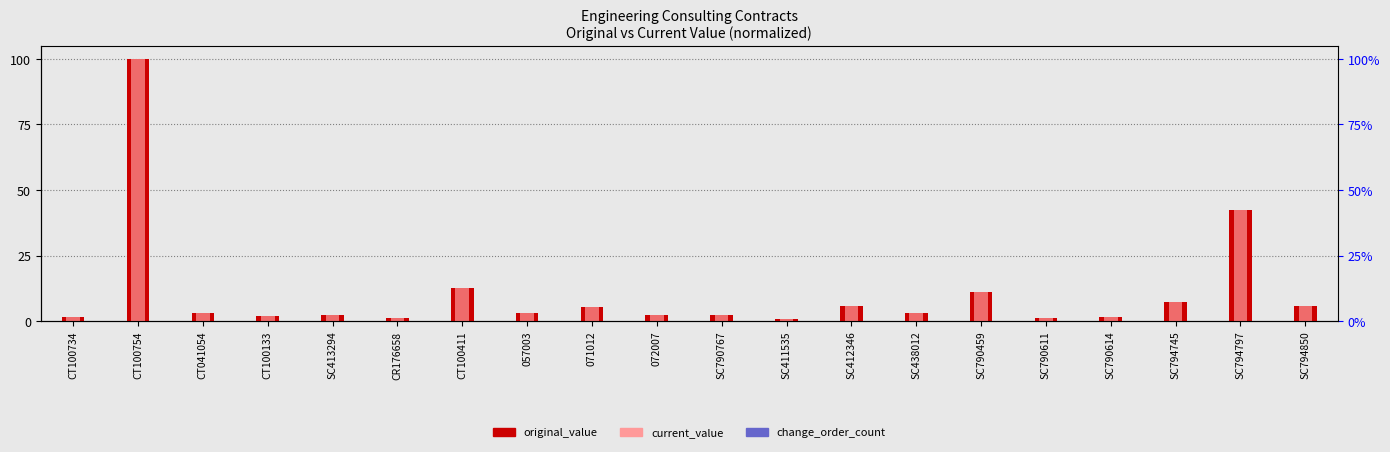

The original_value series shows 25.9 at SC794797. True or false?

False